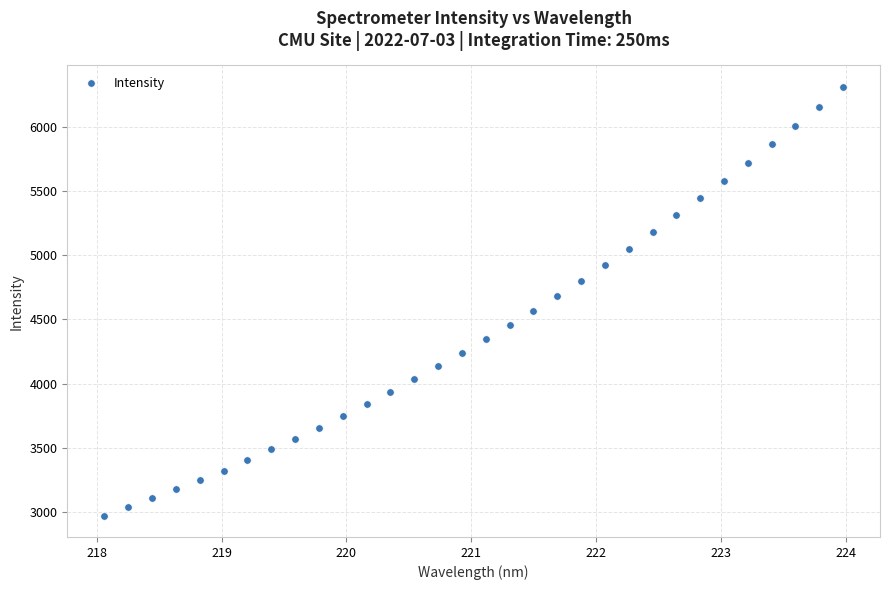

What is the range of Y values (max minus min)?

3337.1